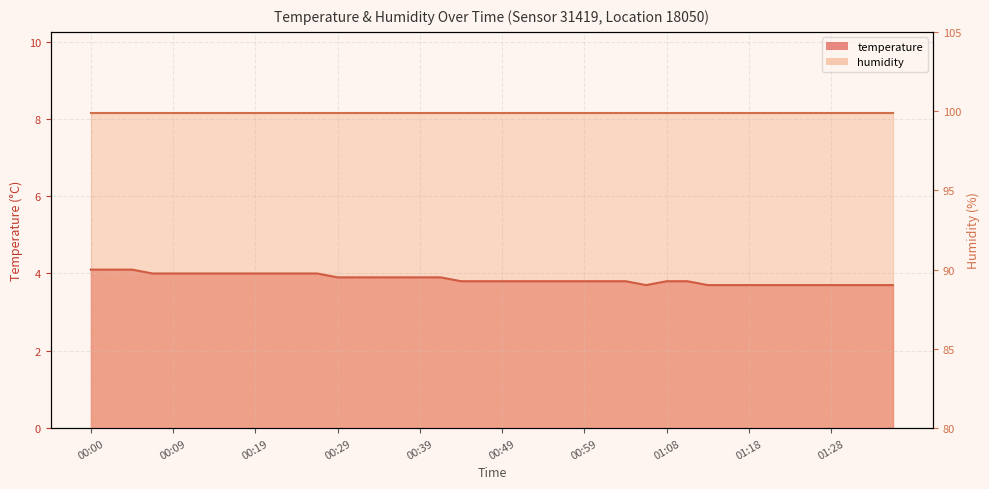

True or false: the data shows 1.4 at 01:11.

False